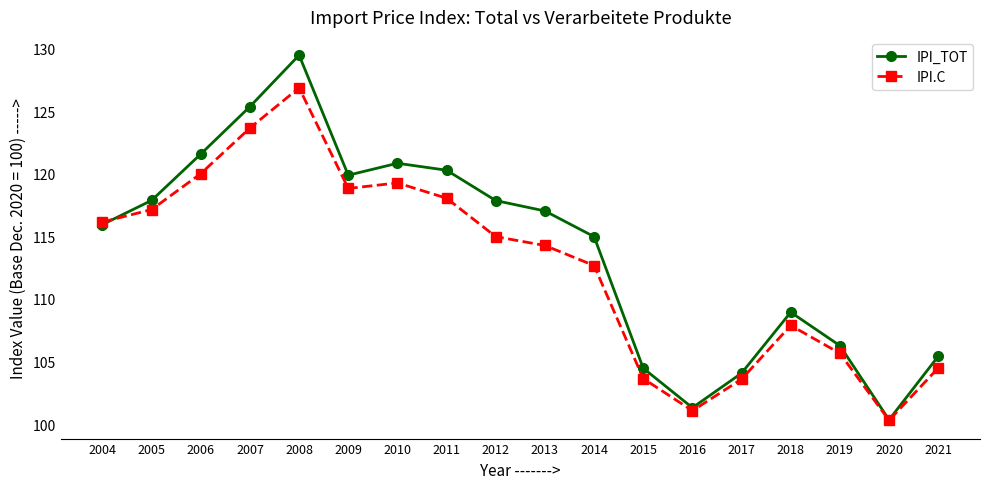

Which series ends up on top after the final intersection of IPI_TOT and IPI.C?

IPI_TOT